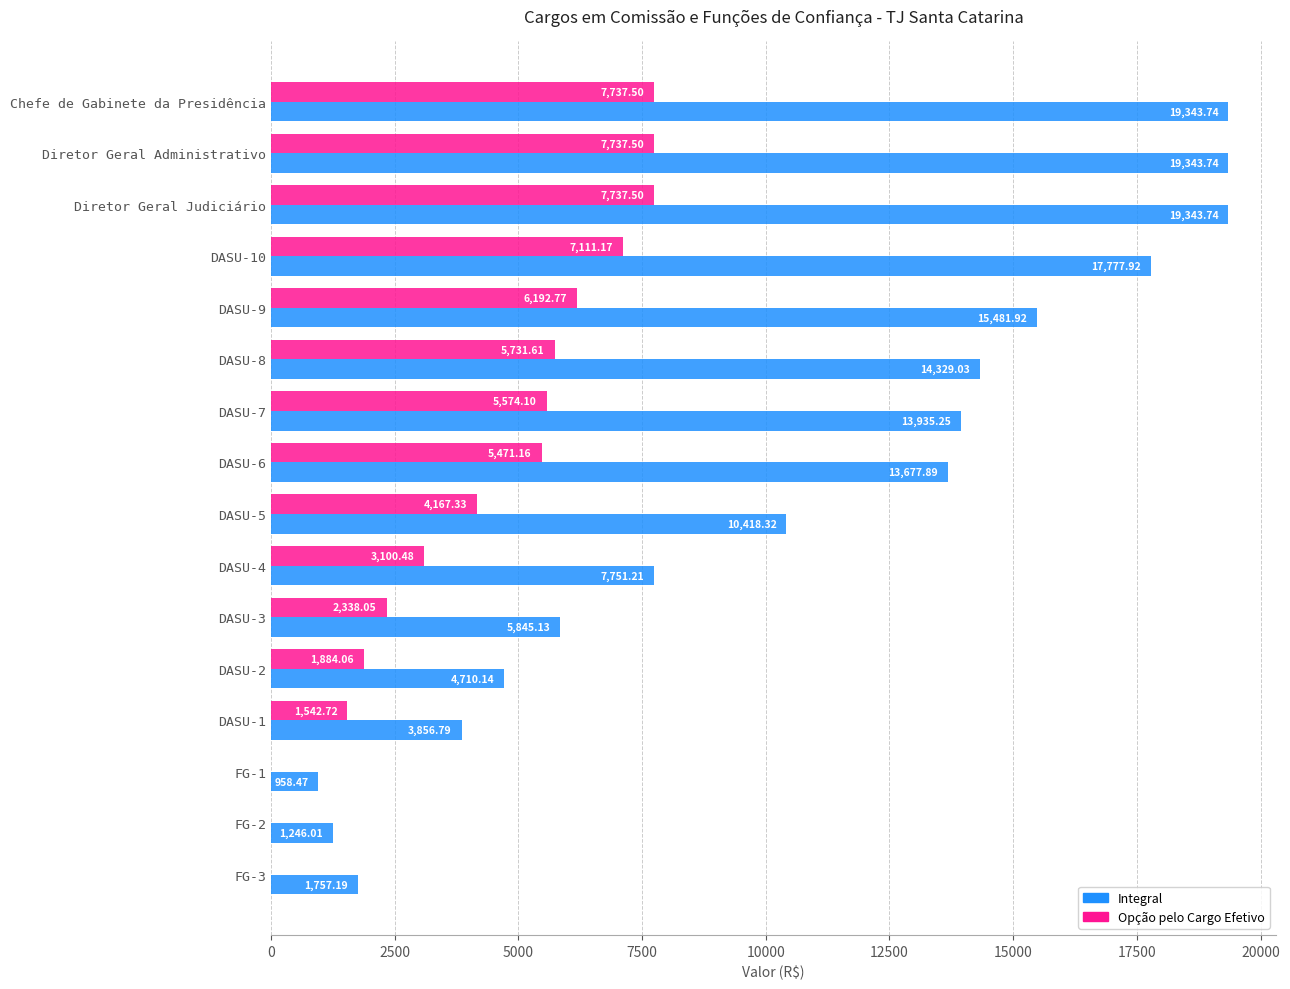

What is the maximum value for Opção pelo Cargo Efetivo?

7737.5